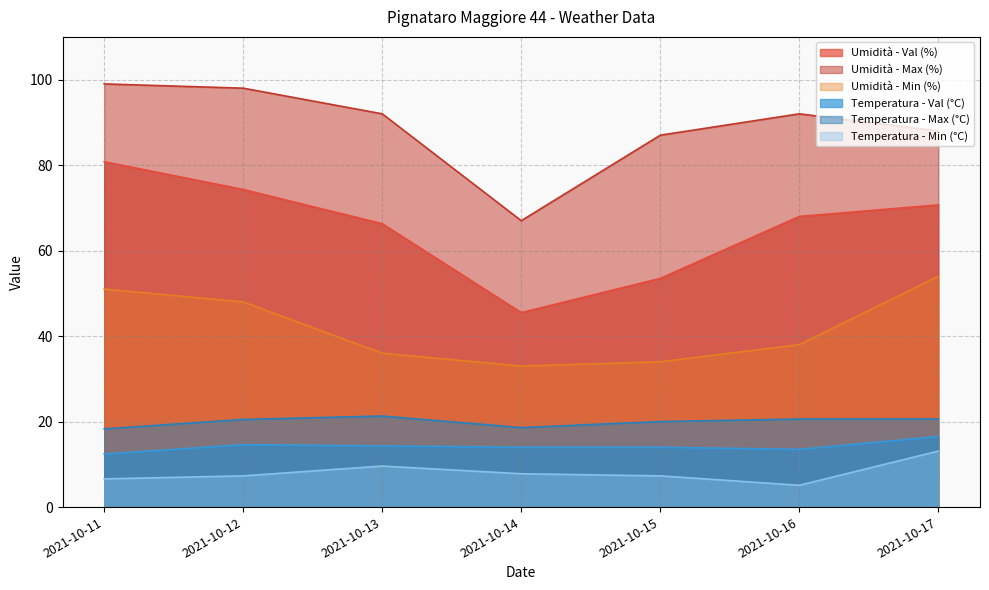

At which label does Temperatura - Min (°C) reach its minimum?

2021-10-16